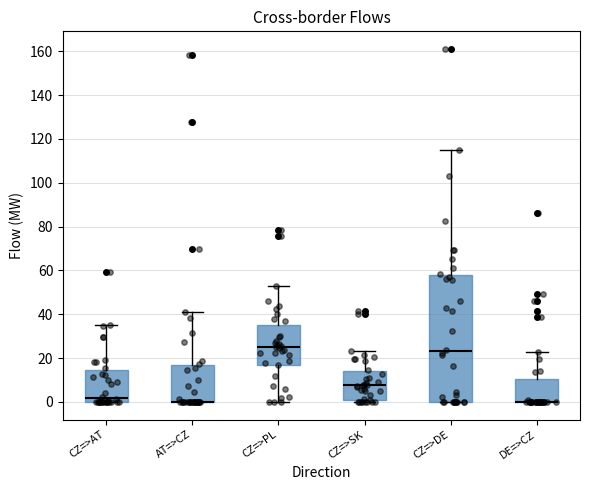

Reading left to right, read every box against the y-axis: the position of its median line, the range the box covers, and the ends of its whiskers. The values are not printed on the chart, so give them approximately, as read against the axis.

CZ=>AT: median 2, box 0 to 14, whiskers 0 to 36
AT=>CZ: median 0 (drawn on the box's lower edge), box 0 to 16, whiskers 0 to 42
CZ=>PL: median 24, box 18 to 36, whiskers 0 to 52
CZ=>SK: median 8, box 2 to 14, whiskers 0 to 24
CZ=>DE: median 24, box 0 to 58, whiskers 0 to 114
DE=>CZ: median 0 (drawn on the box's lower edge), box 0 to 10, whiskers 0 to 22